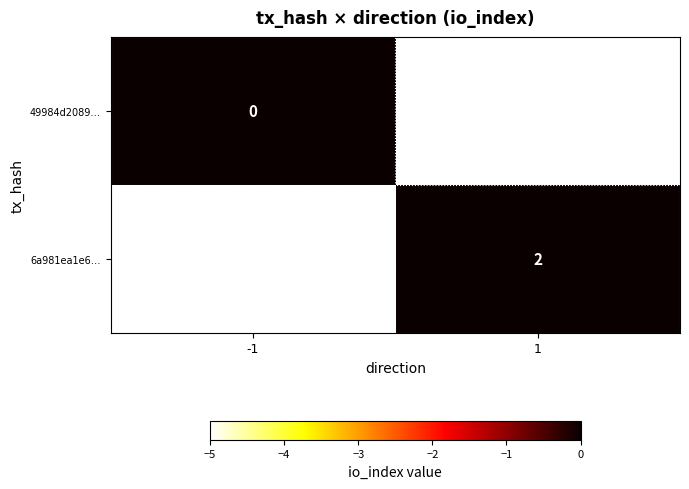

Is the value of 49984d2089… at -1 greater than the value of 6a981ea1e6… at 1?

No